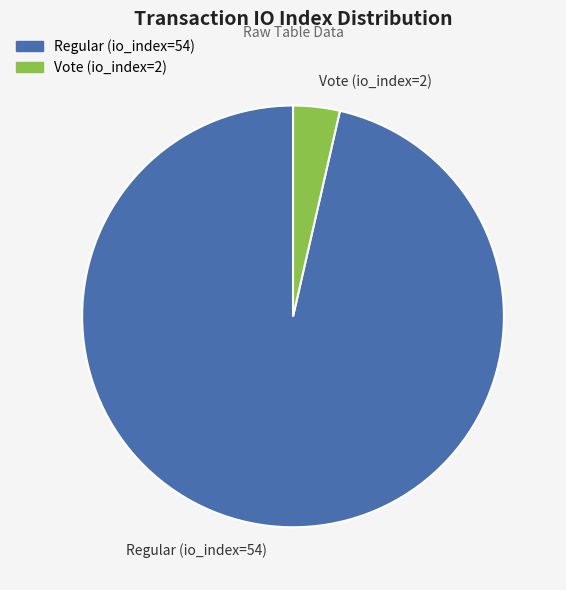

Which has a higher value, Vote (io_index=2) or Regular (io_index=54)?

Regular (io_index=54)